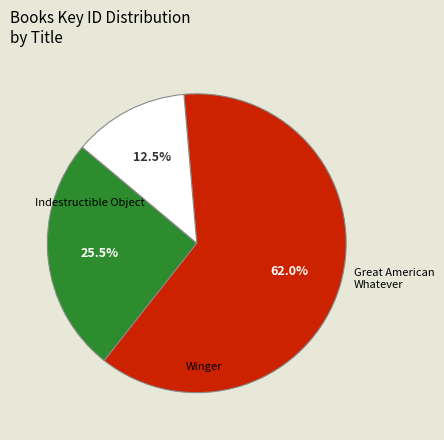

Is there any slice that represents more than half of the pie?

Yes